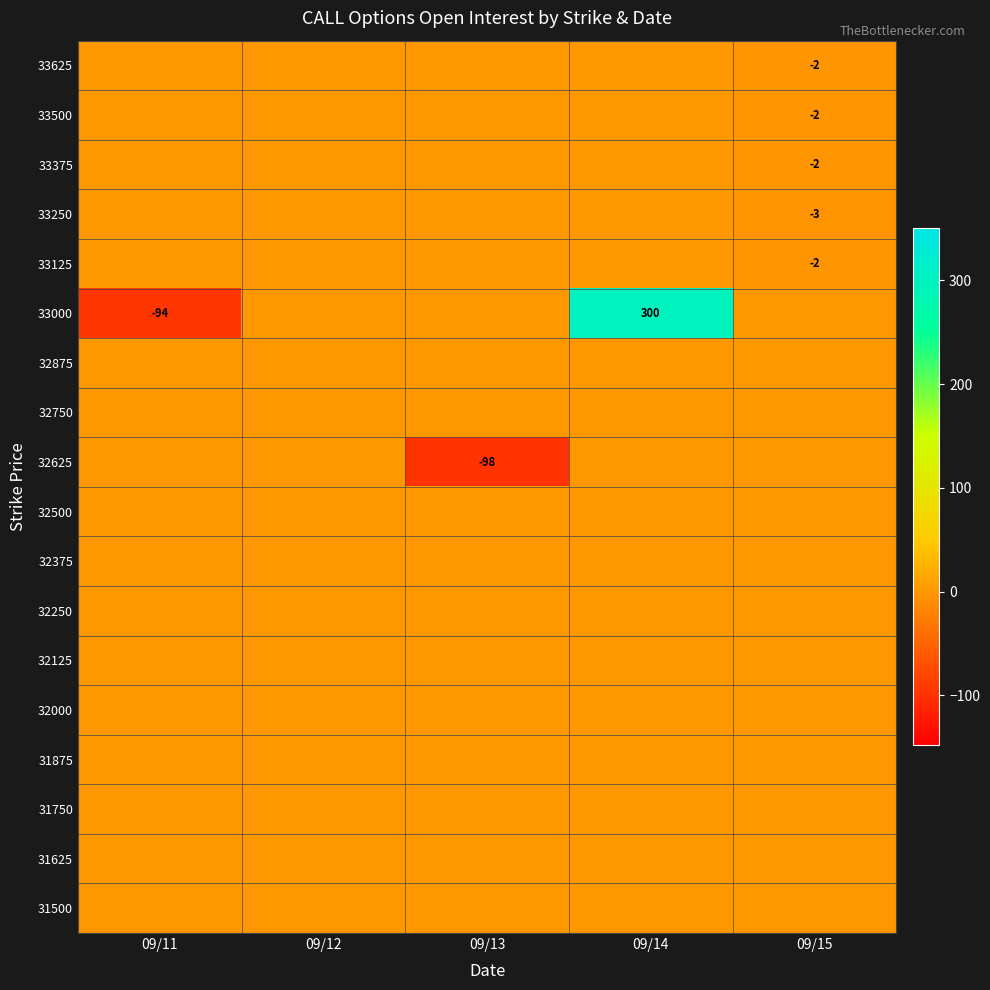

The value of 33125 at 09/15 is -3. True or false?

False